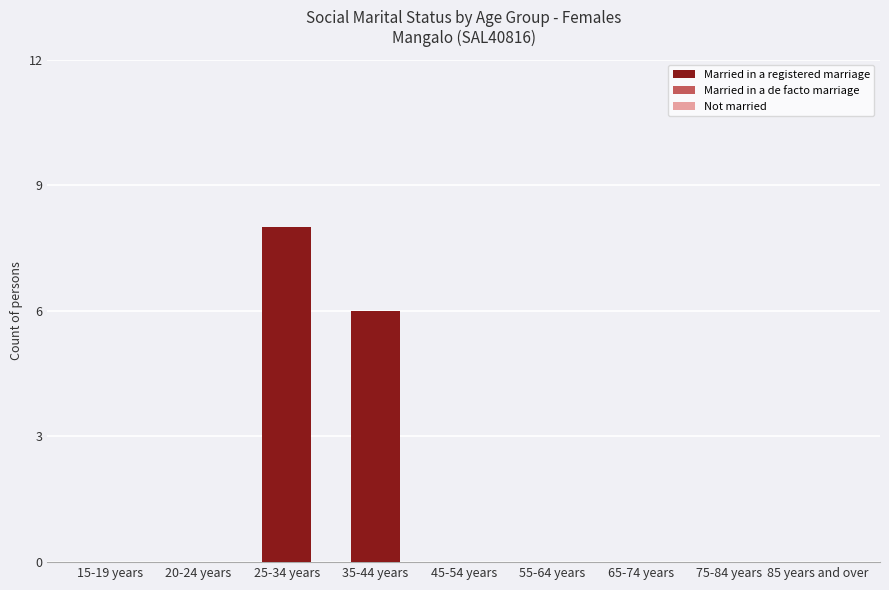

Reading right to left, transcribe all the data shown in this chart.

85 years and over=0	75-84 years=0	65-74 years=0	55-64 years=0	45-54 years=0	35-44 years=6	25-34 years=8	20-24 years=0	15-19 years=0